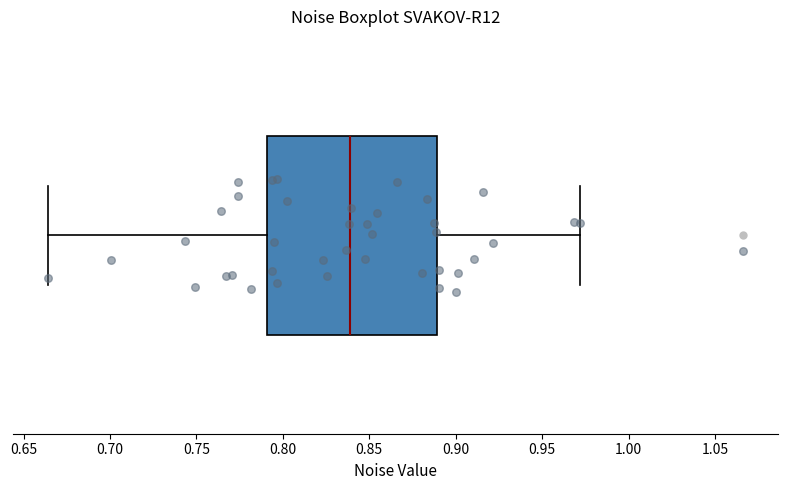

Read this box plot against the x-axis: the position of the median line, the range covered by the box, and the ends of both whiskers. The values are not printed on the chart, so give them approximately, as read against the axis.

median 0.840, box 0.790 to 0.890, whiskers 0.665 to 0.970